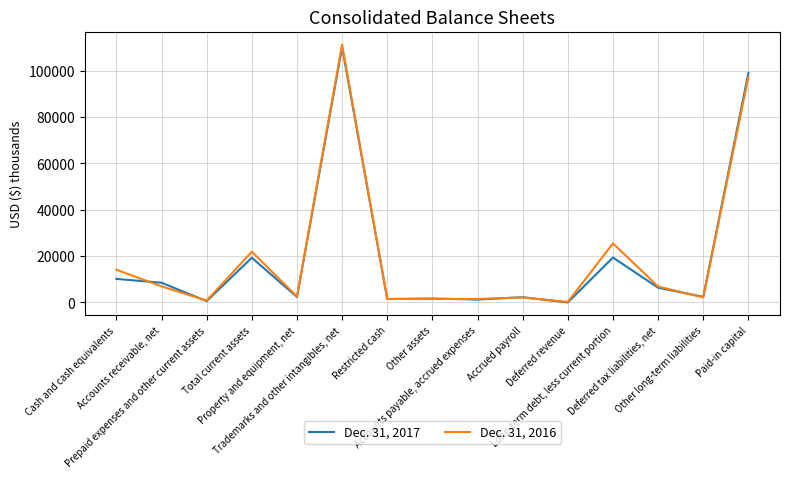

List the series in order of their overall mean, highest first.

Dec. 31, 2016, Dec. 31, 2017